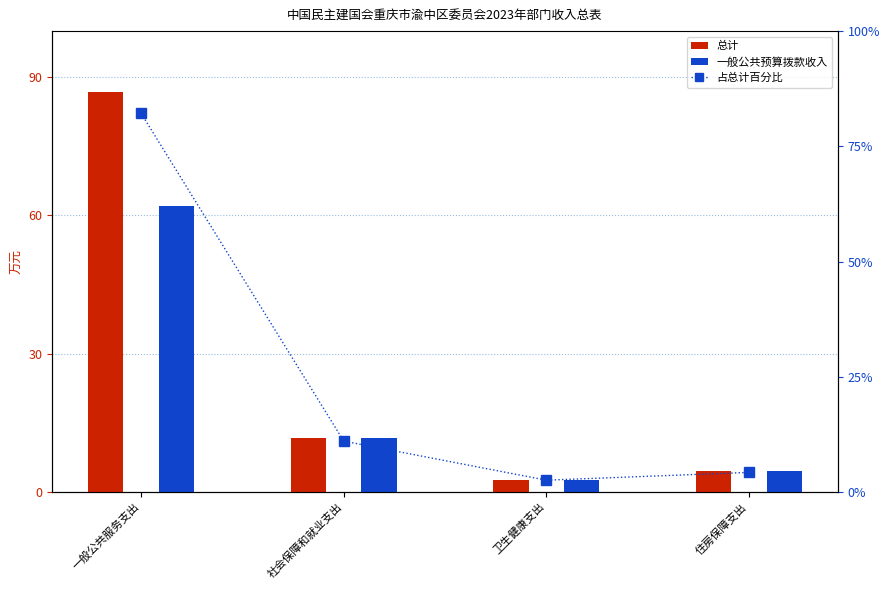

What is the label of the 1st bar from the right?

住房保障支出